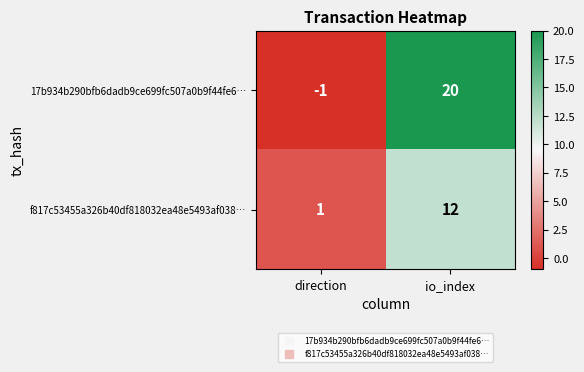

Reading left to right, transcribe all the data shown in this chart.

17b934b290bfb6dadb9ce699fc507a0b9f44fe6…: direction=-1	io_index=20
f817c53455a326b40df818032ea48e5493af038…: direction=1	io_index=12